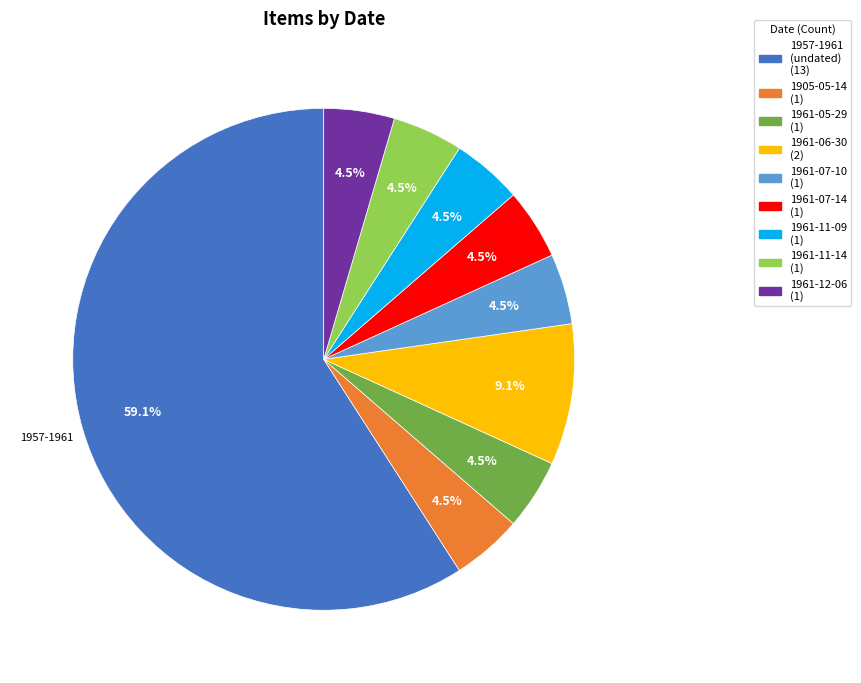

To the nearest percent, what is the average slice percentage?

11%